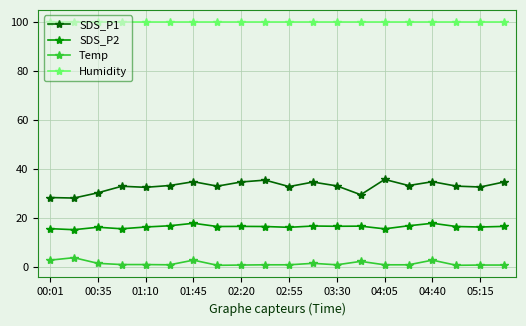

Which series has the largest total across all categories?

Humidity